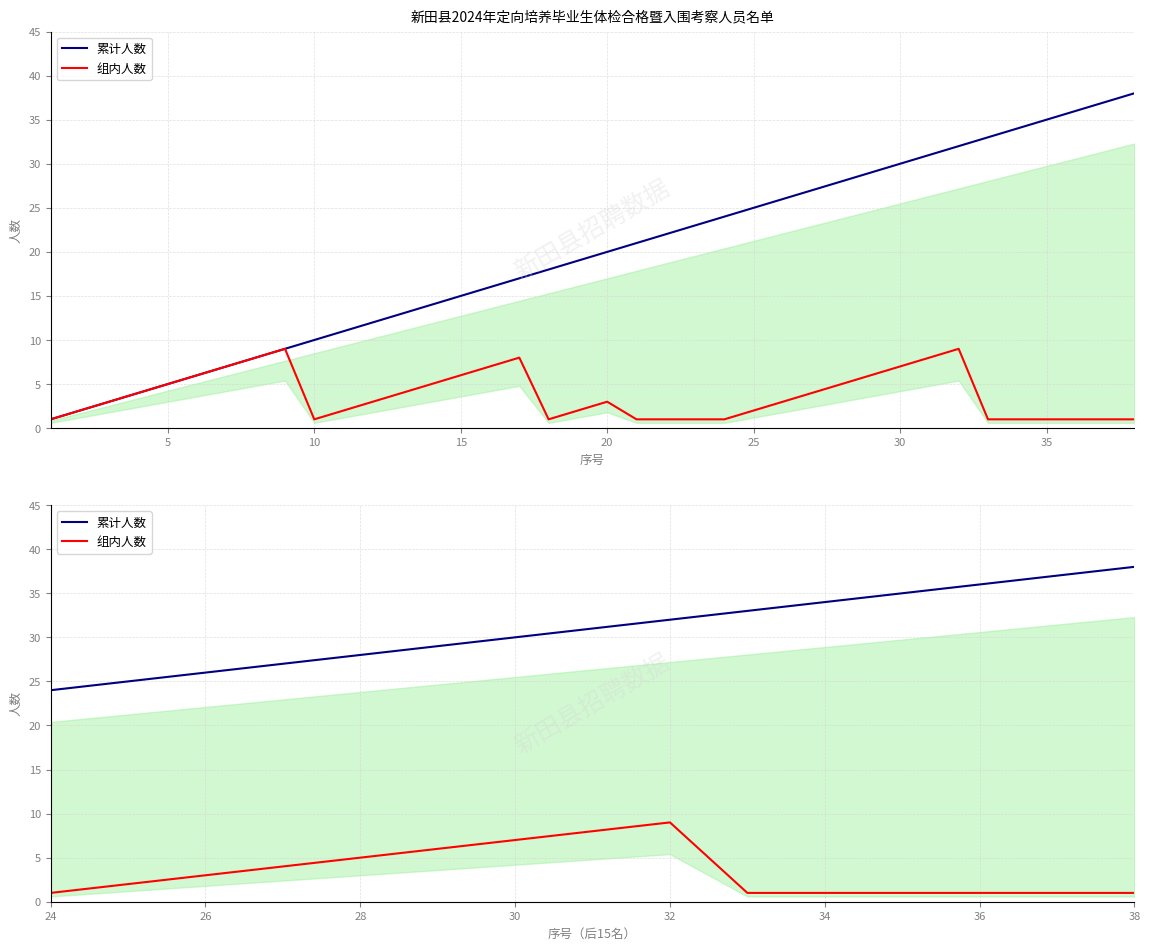

Between 15 and 14, which series saw the biggest shift?

累计人数